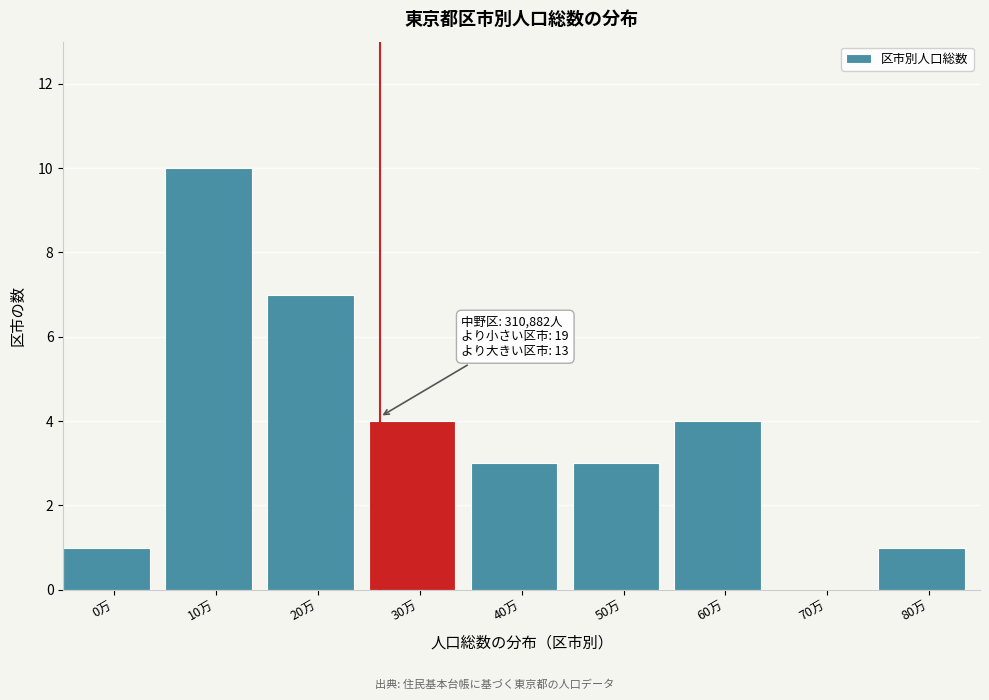

Reading left to right, transcribe all the data shown in this chart.

0万=1	10万=10	20万=7	30万=4	40万=3	50万=3	60万=4	70万=0	80万=1